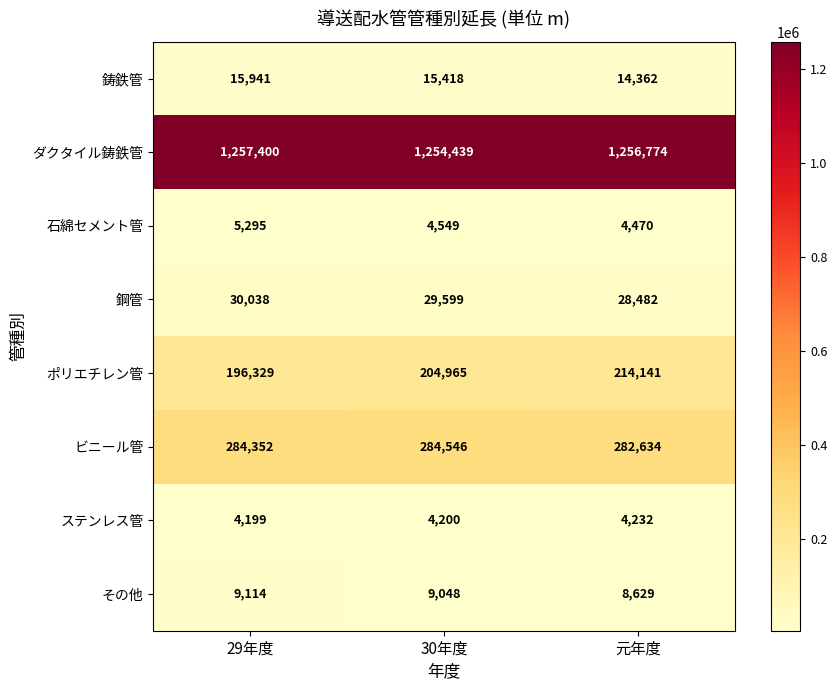

At which label does その他 first exceed 9048?

29年度